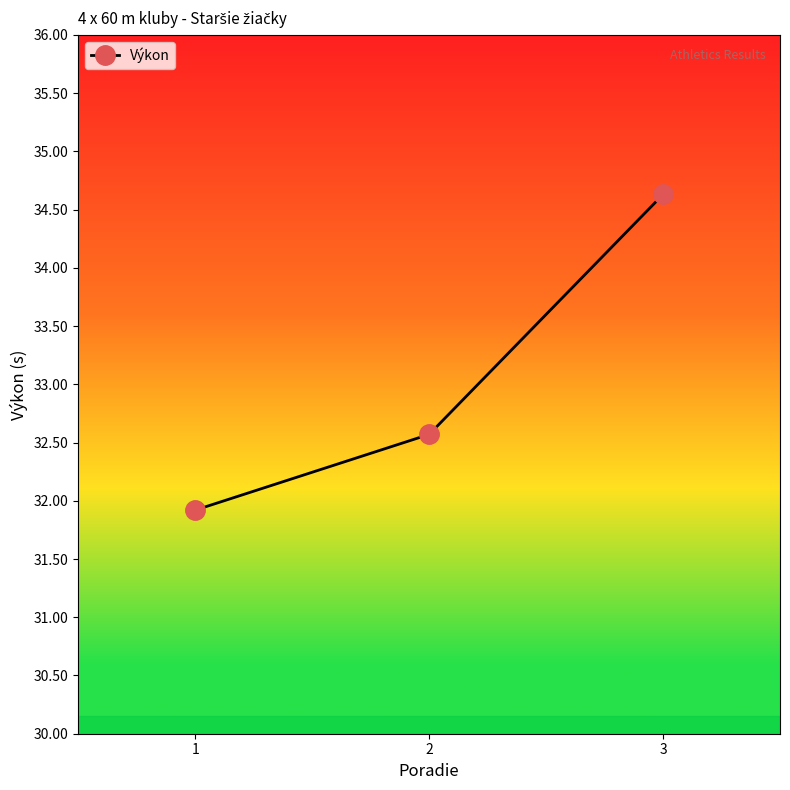

What is the average value?

33.0